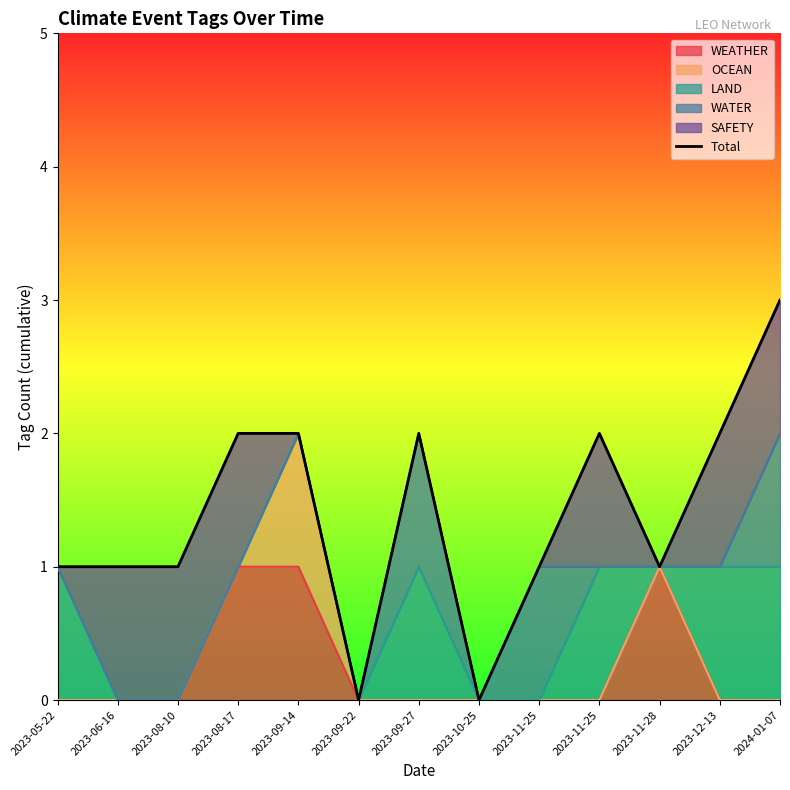

Count the number of values greater than 1.

6